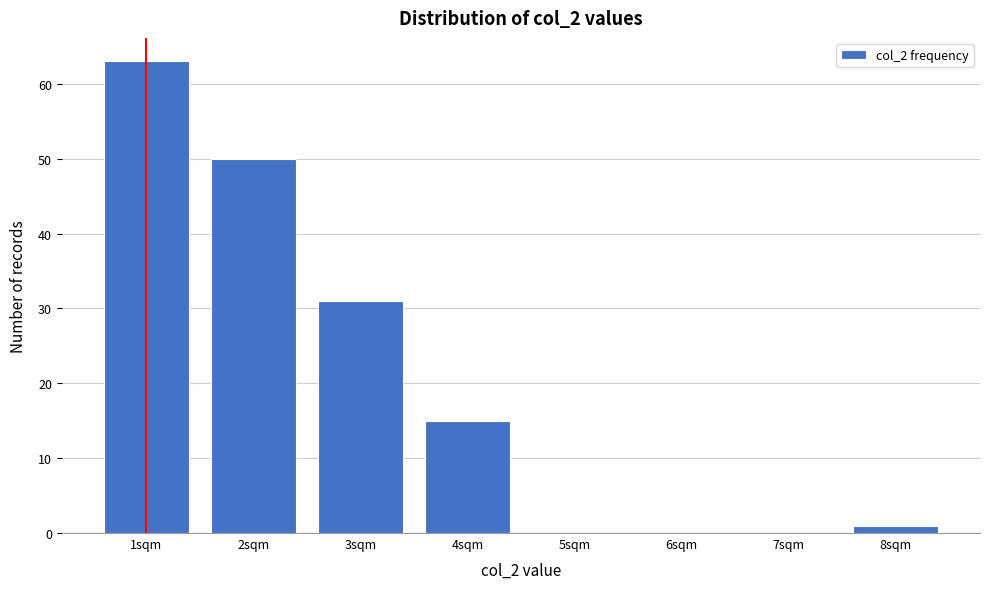

Reading left to right, list all the values displayed in this chart.

1sqm=63	2sqm=50	3sqm=31	4sqm=15	5sqm=0	6sqm=0	7sqm=0	8sqm=1